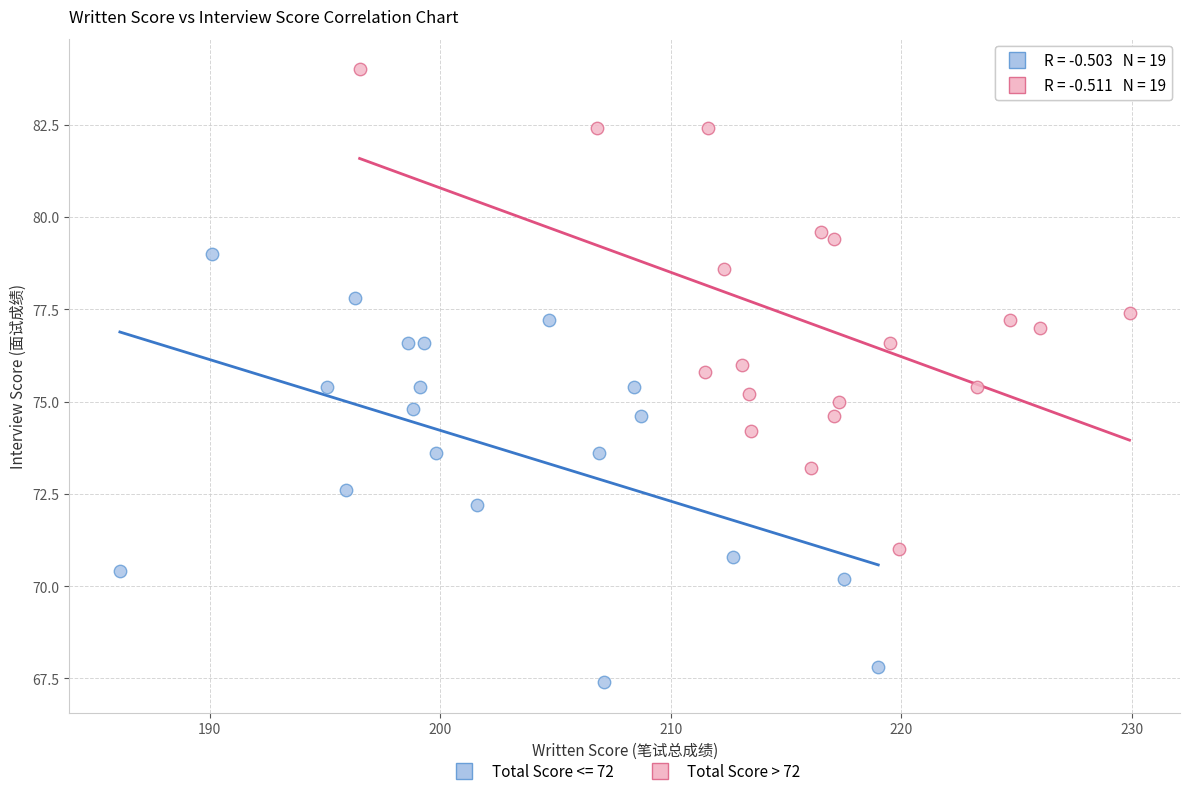

Which series contains the highest Y value?

Total Score > 72